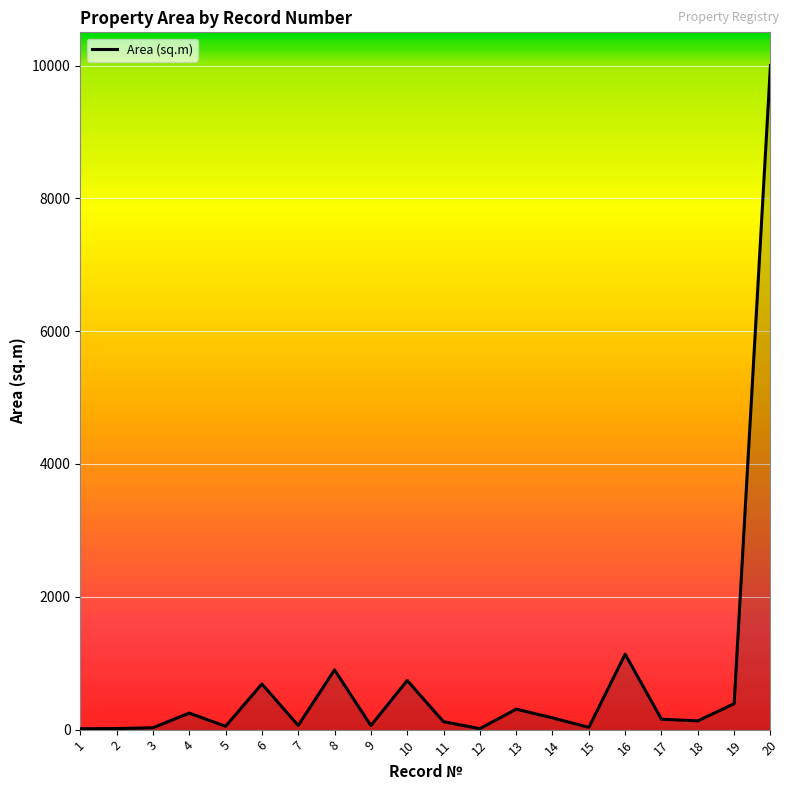

The value at 10 is 740.9. True or false?

True